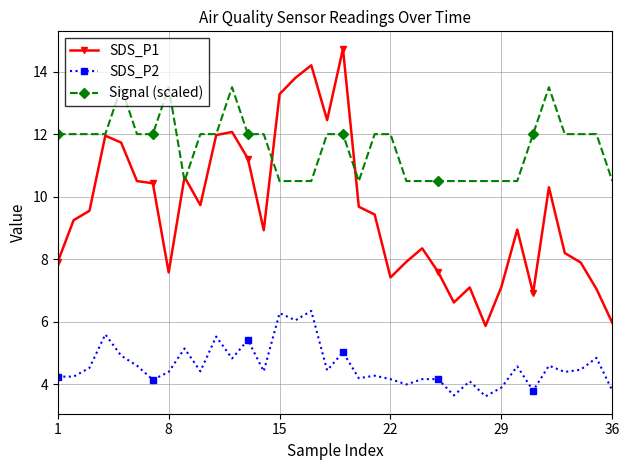

What is the difference between the maximum and minimum values in the Signal (scaled) series?

3.0